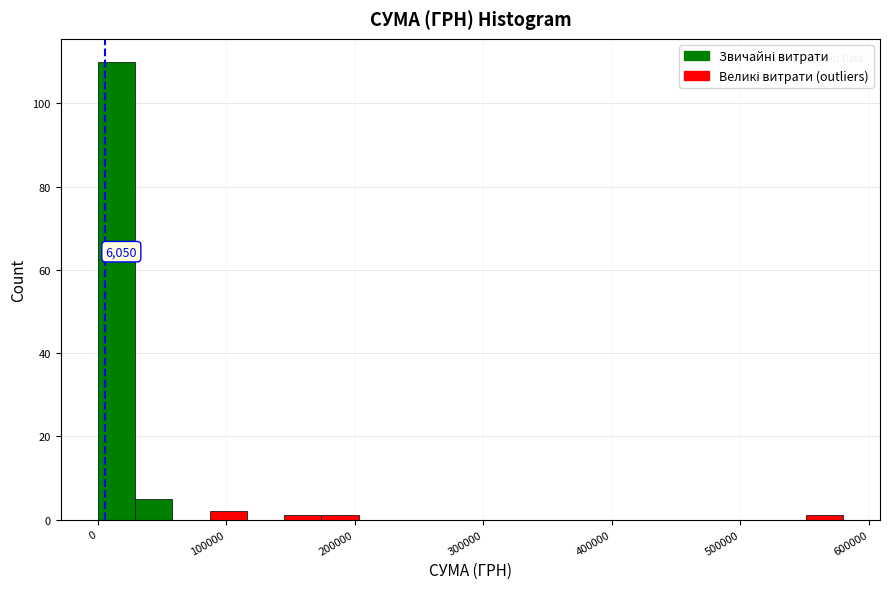

Read against the x-axis, roughly where is the centre of the tallest bar?

10000